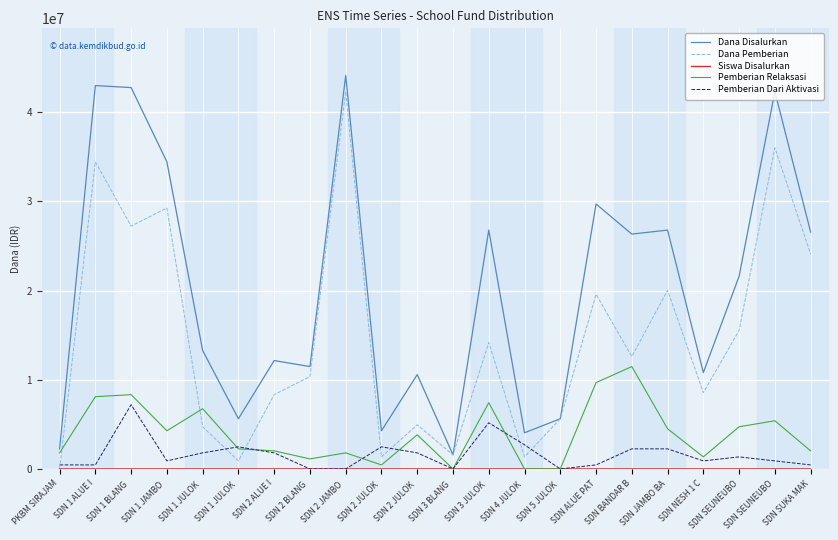

The Dana Pemberian series shows 4950000 at SDN 2 JULOK . True or false?

True